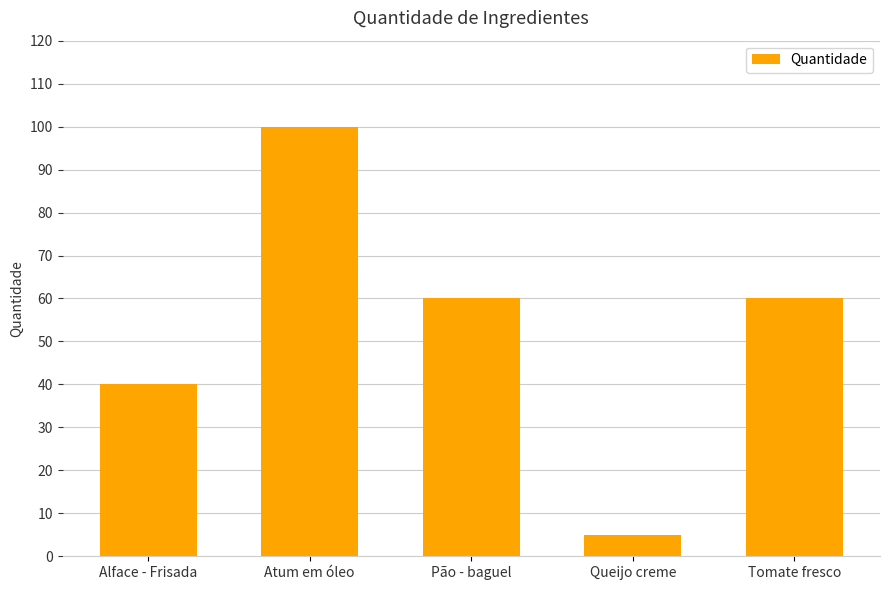

Does the chart contain stacked bars?

No